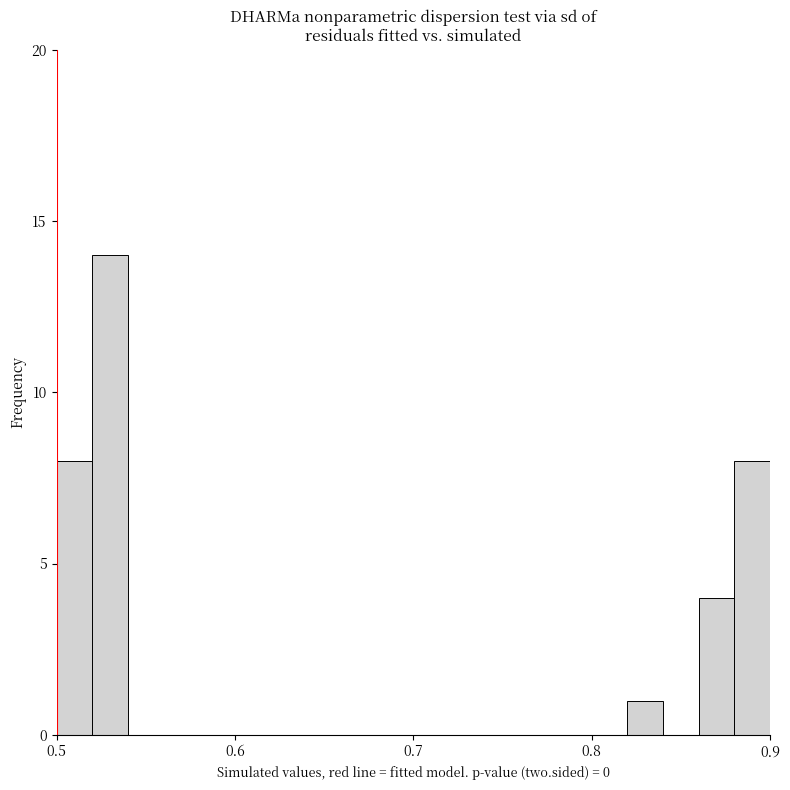

Read against the x-axis, roughly where is the centre of the tallest bar?

0.53